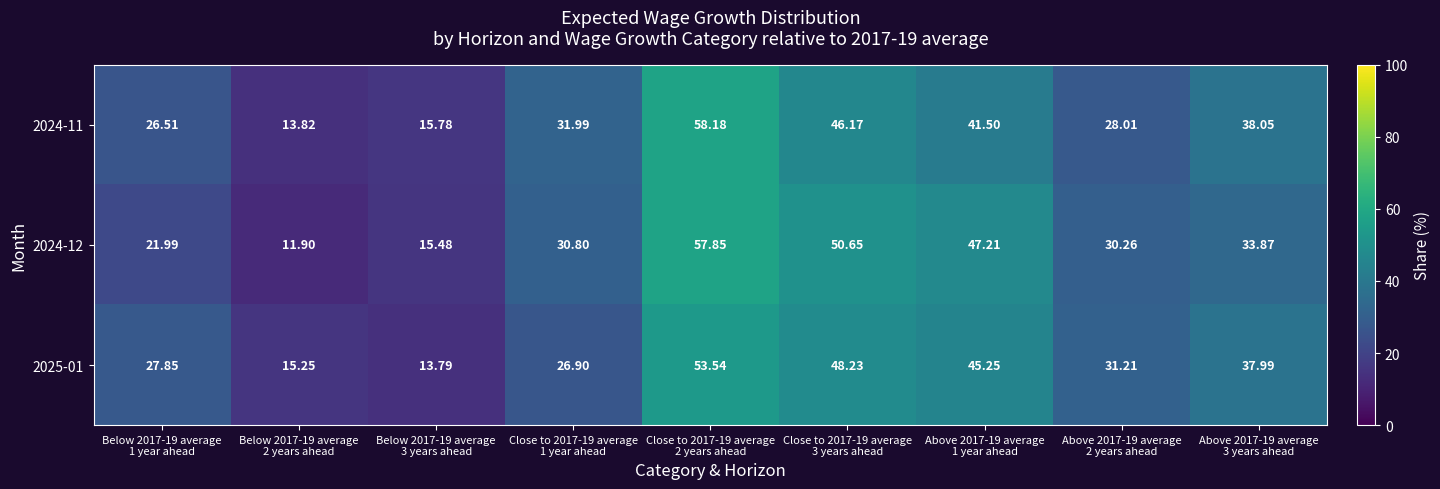

At Below 2017-19 average
3 years ahead, list the series in order from largest to smallest.

2024-11, 2024-12, 2025-01